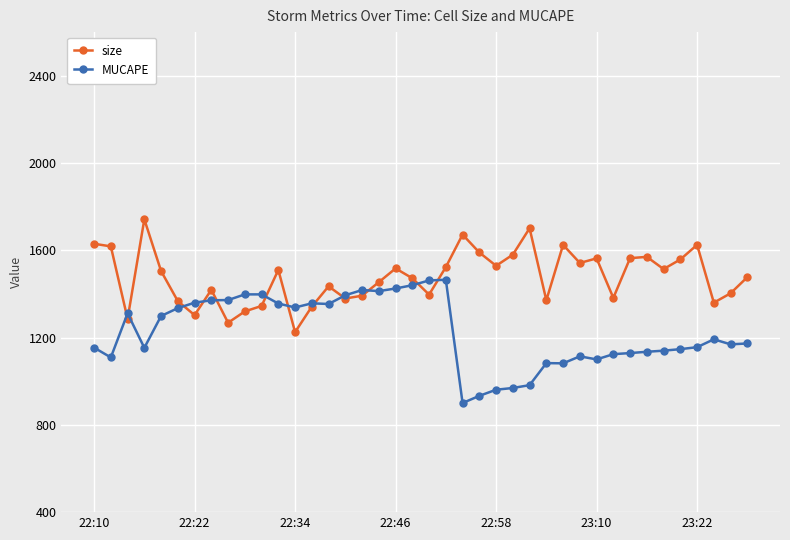

What are all the series names shown in the legend?

size, MUCAPE